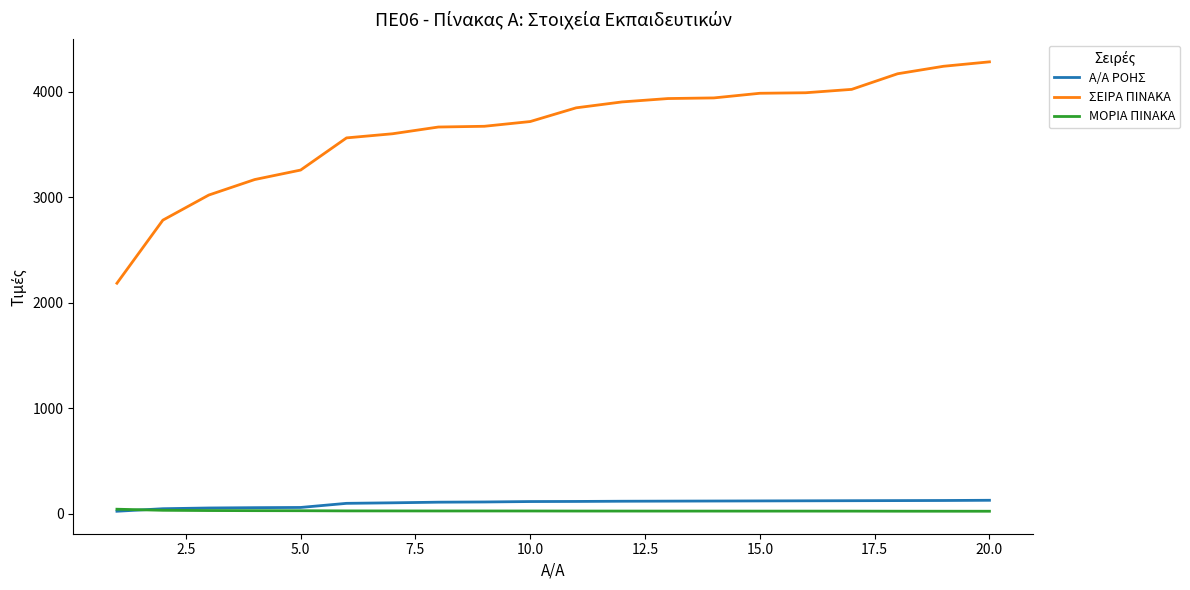

Which series has the largest total across all categories?

ΣΕΙΡΑ ΠΙΝΑΚΑ